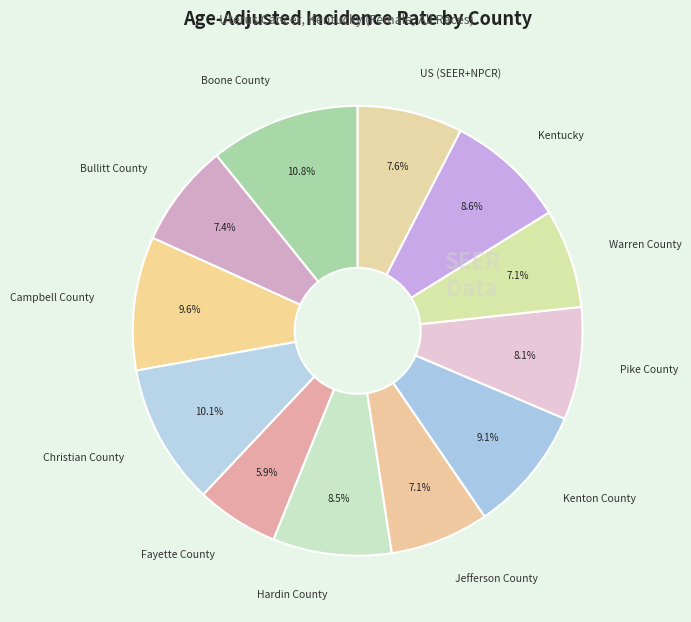

Does any single category account for the majority?

No